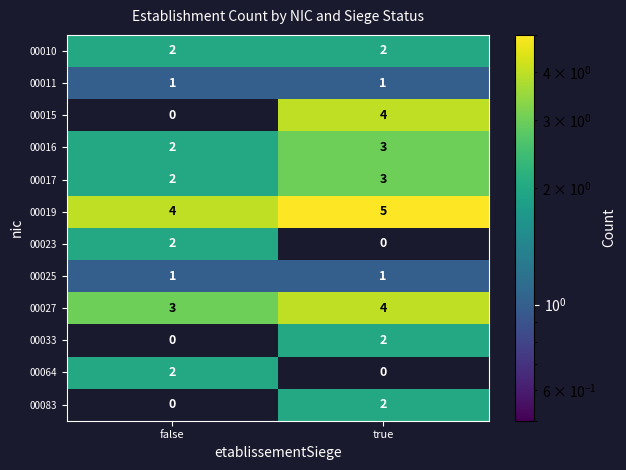

What is the maximum value for 00019?

5